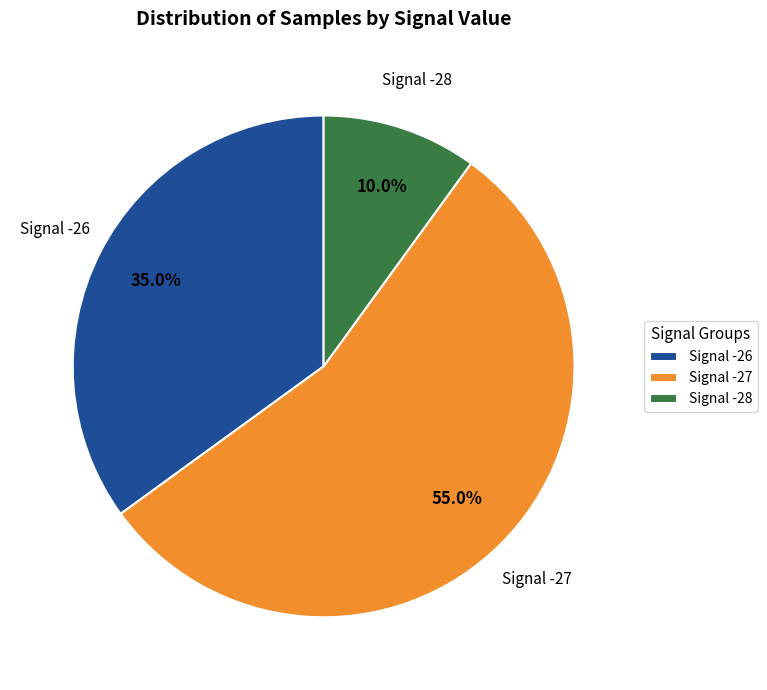

Does Signal -27 represent more than half of the total?

Yes